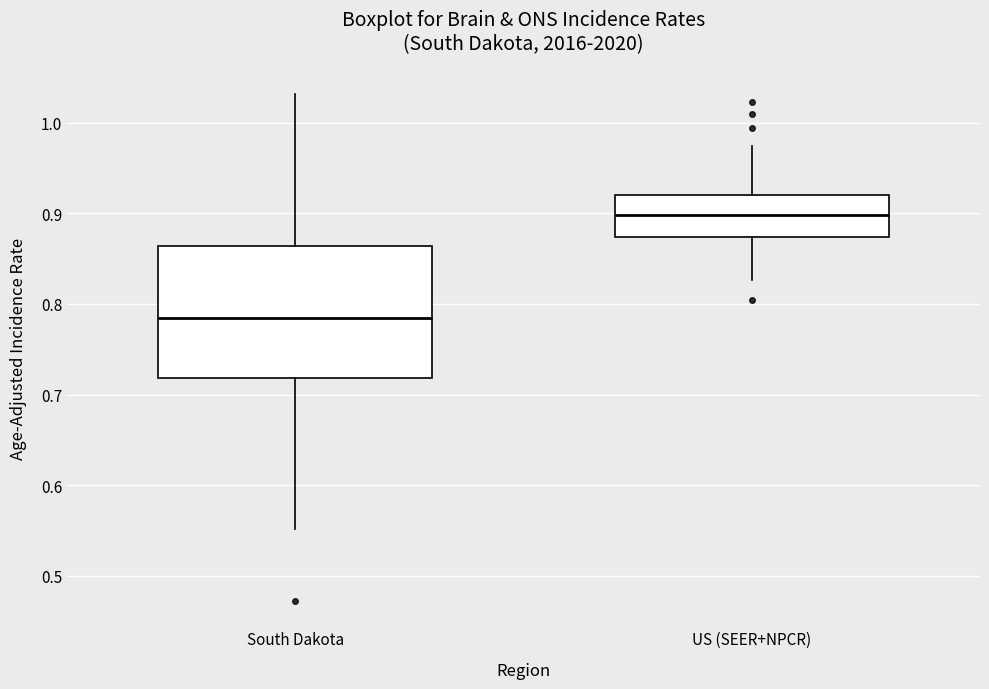

Reading left to right, transcribe this box plot: for each box, give where its median line is, the range the box spans, and where its two whiskers end, as read against the y-axis. The values are not printed on the chart, so give them approximately, as read against the axis.

South Dakota: median 0.78, box 0.72 to 0.86, whiskers 0.55 to 1.03
US (SEER+NPCR): median 0.90, box 0.87 to 0.92, whiskers 0.83 to 0.97